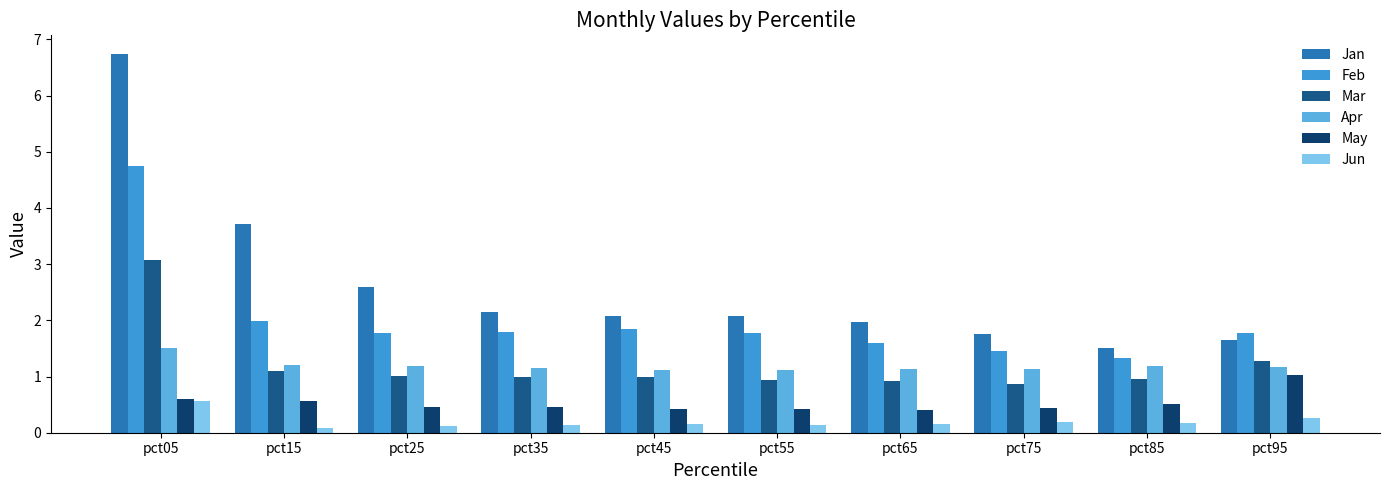

Where does the Jan series first go above 2?

pct05